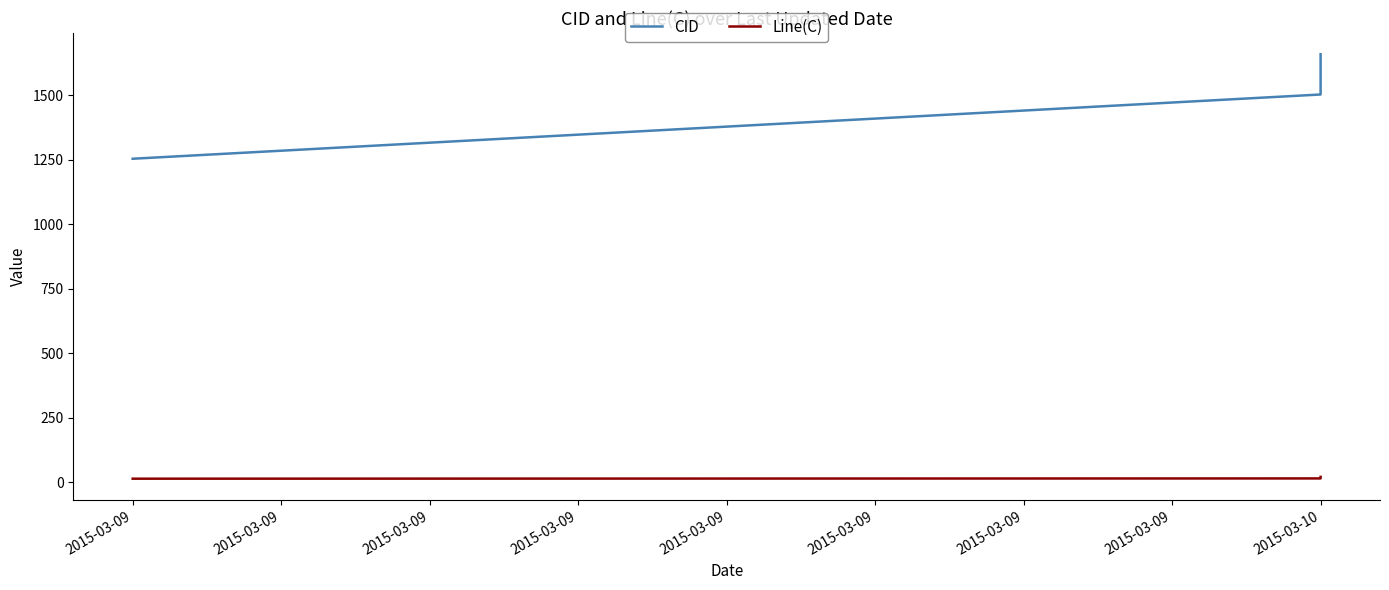

What is the sum of all CID values?

6070